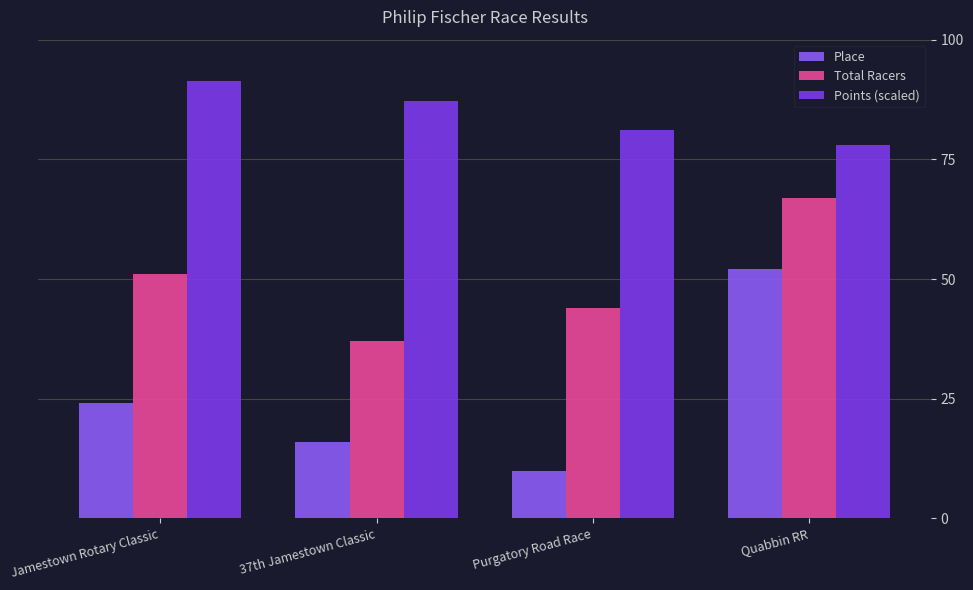

What is the label of the 1st bar from the right?

Quabbin RR